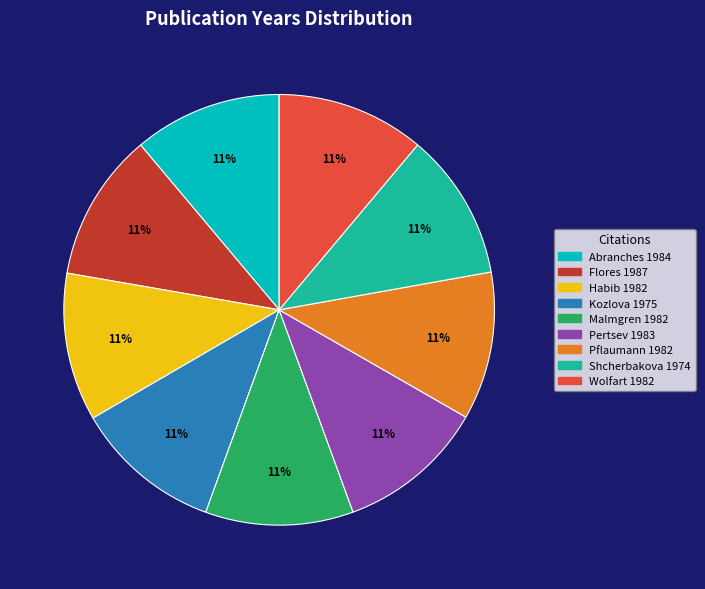

Is it true that Pflaumann 1982 is 11% of the pie?

True